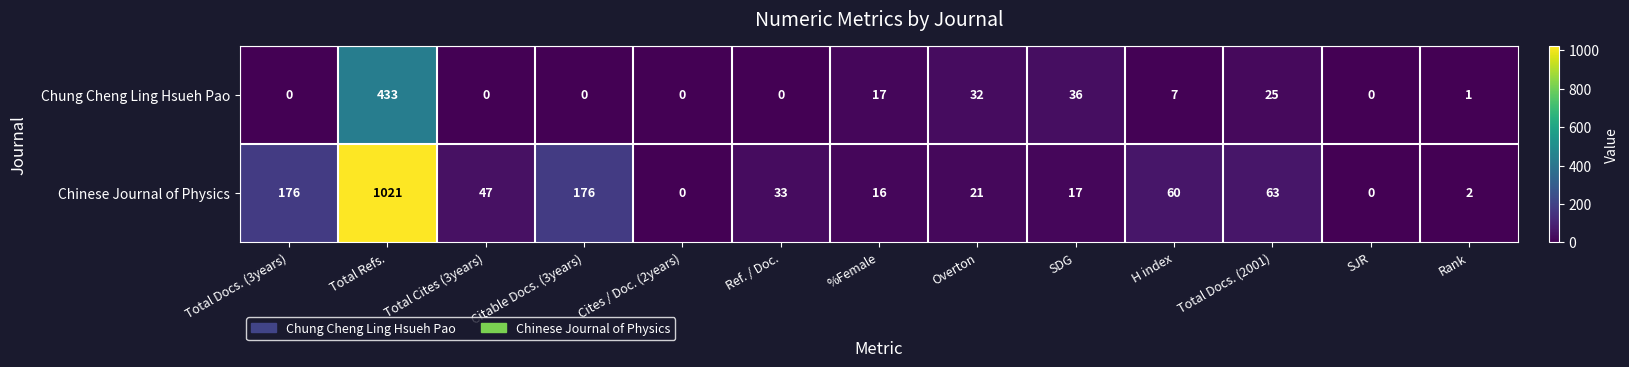

Rank the series by their average value, from highest to lowest.

Chinese Journal of Physics, Chung Cheng Ling Hsueh Pao